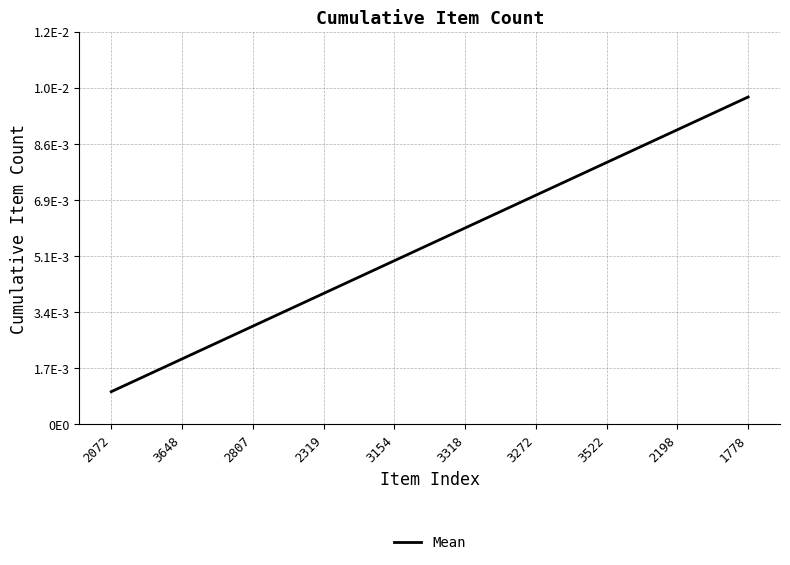

Is it true that the value at 3522 is 0.0?

False